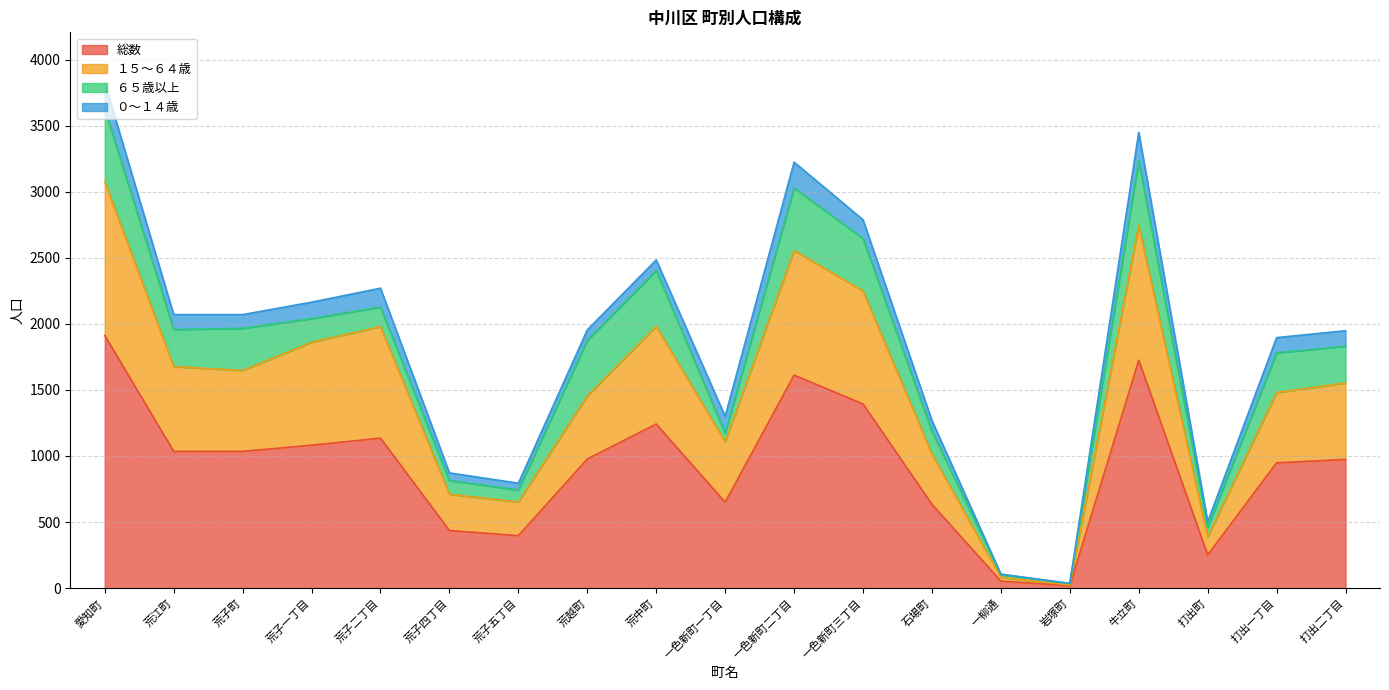

Where is the first local maximum for 総数?

荒子二丁目